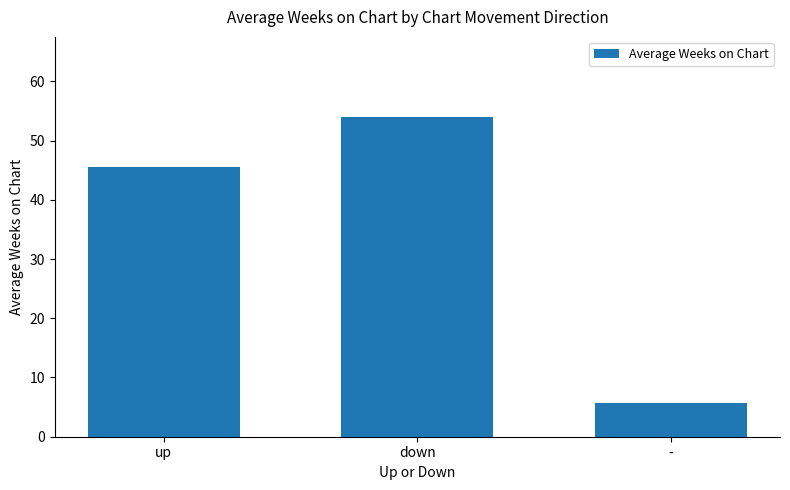

What is the label of the 2nd bar from the right?

down